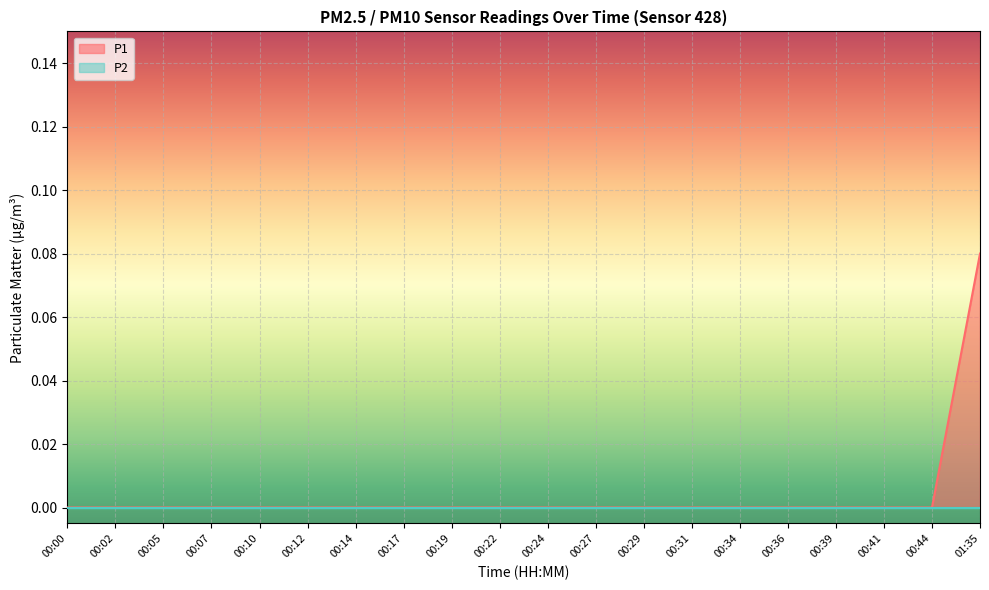

Which series has the largest total across all categories?

P1